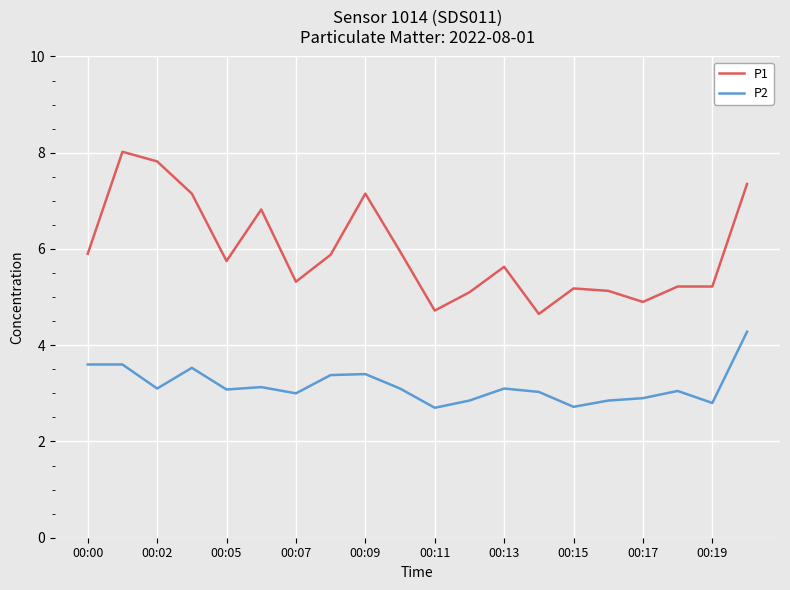

True or false: P2 and P1 intersect in this chart.

False